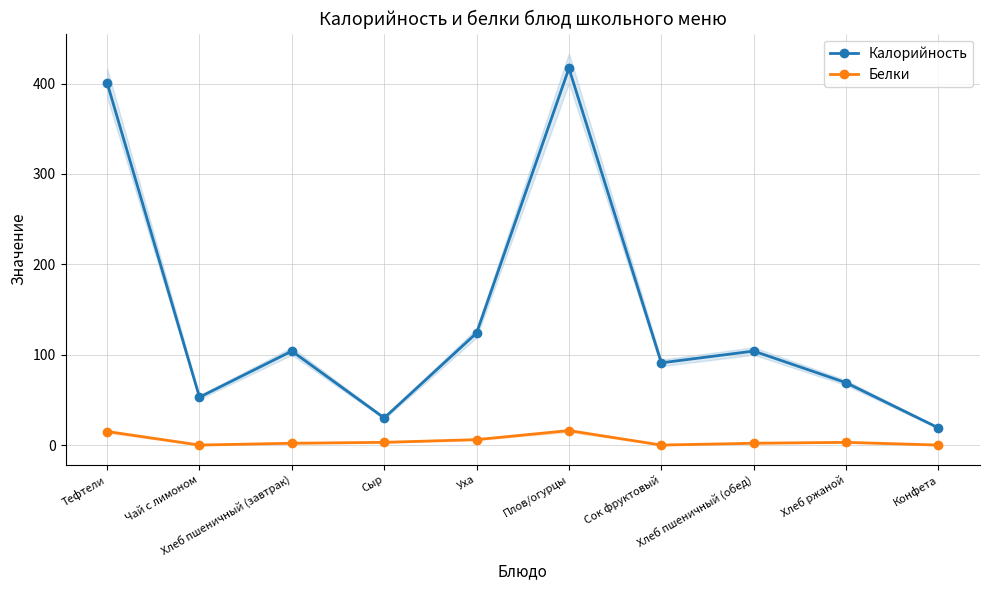

Reading right to left, extract all data points from this chart.

Калорийность: Конфета=19	Хлеб ржаной=69	Хлеб пшеничный (обед)=104	Сок фруктовый=91	Плов/огурцы=417	Уха=124	Сыр=30	Хлеб пшеничный (завтрак)=104	Чай с лимоном=53	Тефтели=401
Белки: Конфета=0	Хлеб ржаной=3	Хлеб пшеничный (обед)=2	Сок фруктовый=0	Плов/огурцы=16	Уха=6	Сыр=3	Хлеб пшеничный (завтрак)=2	Чай с лимоном=0	Тефтели=15